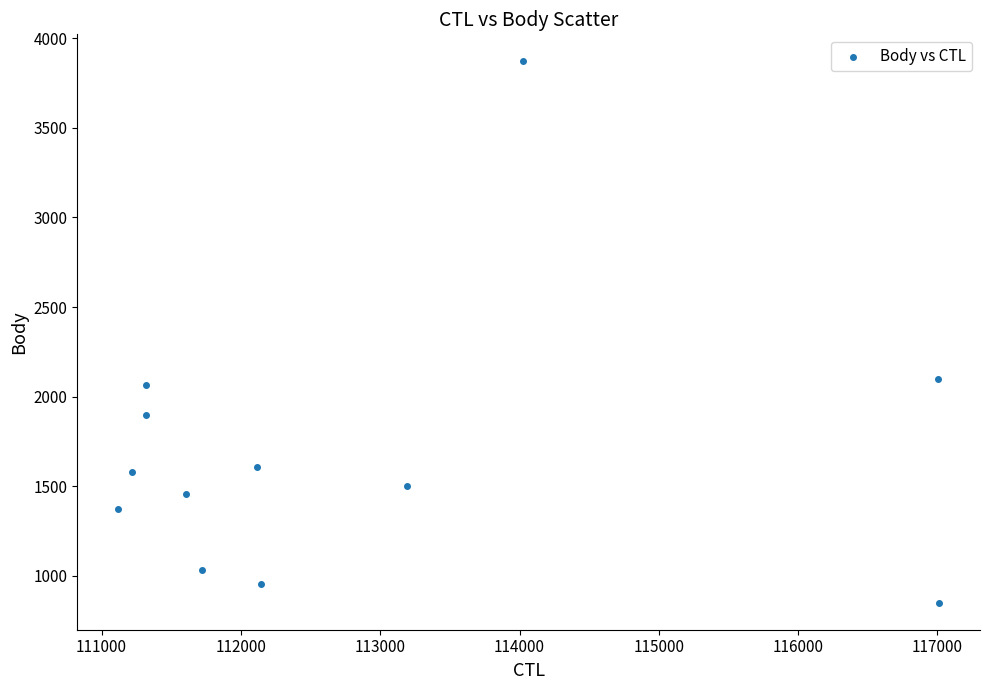

What Y value in the scatter plot is closest to 2360?

2099